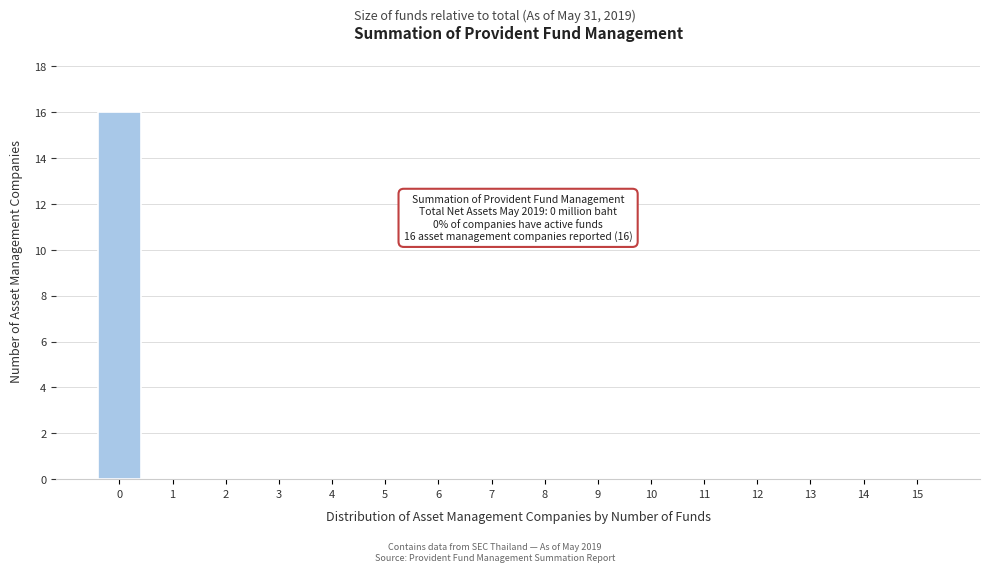

Reading left to right, what are all the values shown in this chart?

0=16	1=0	2=0	3=0	4=0	5=0	6=0	7=0	8=0	9=0	10=0	11=0	12=0	13=0	14=0	15=0